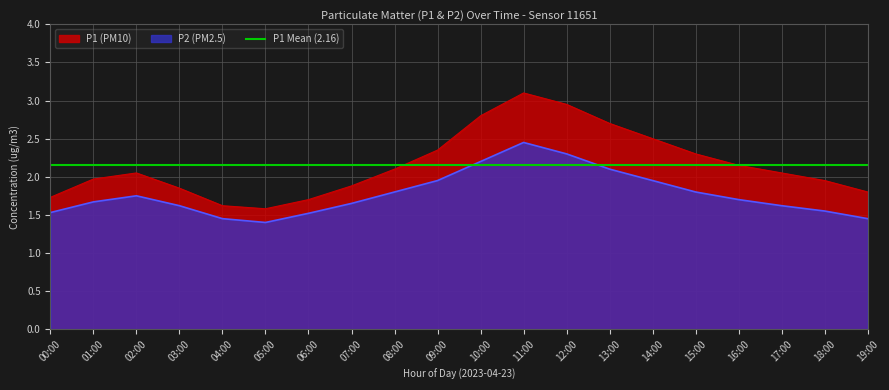

What is the maximum value shown in the chart?

3.1